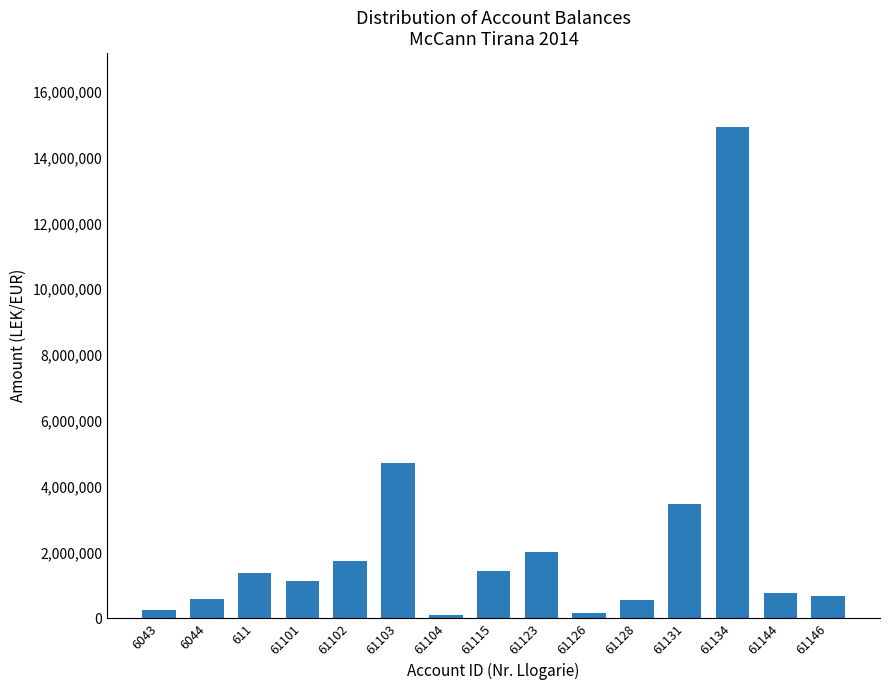

Which has a higher value, 61115 or 61126?

61115